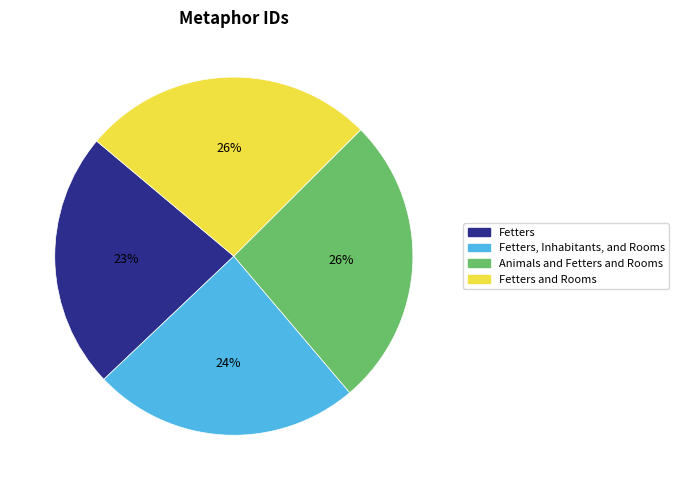

Count the number of slices in the pie.

4